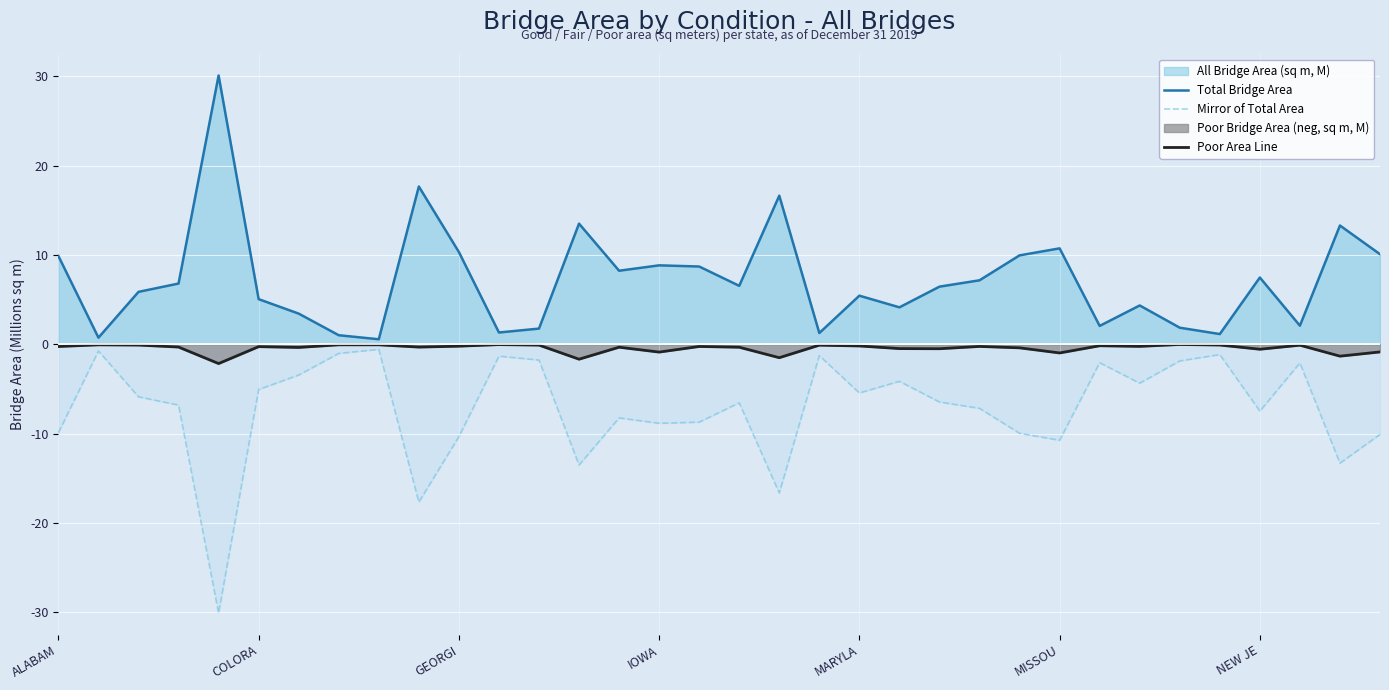

What is the smallest value displayed?

-30.1